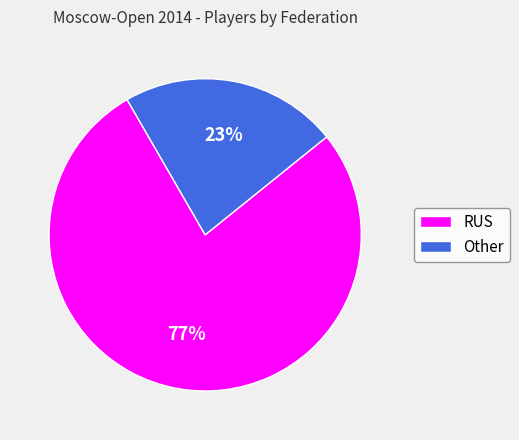

Is the sum of RUS and Other greater than half?

Yes